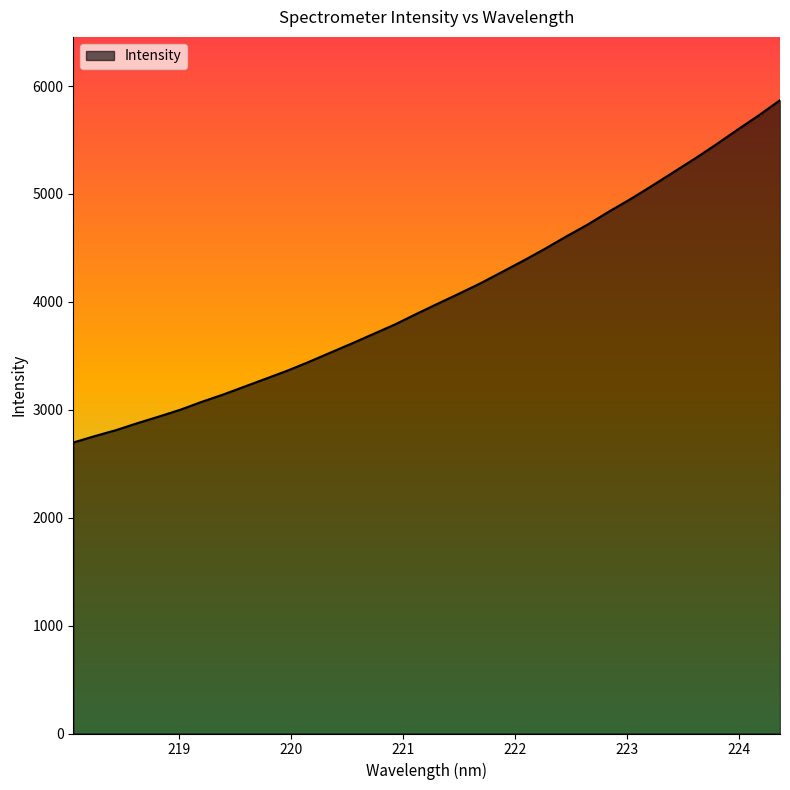

What is the smallest value displayed?

2696.5